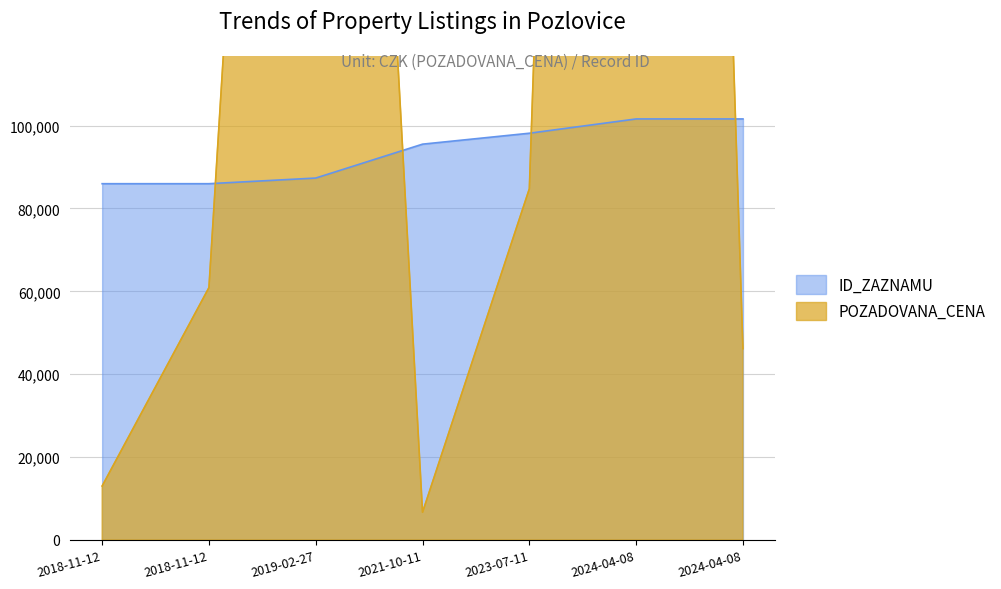

After their last crossing, which series has the higher values: ID_ZAZNAMU or POZADOVANA_CENA?

ID_ZAZNAMU